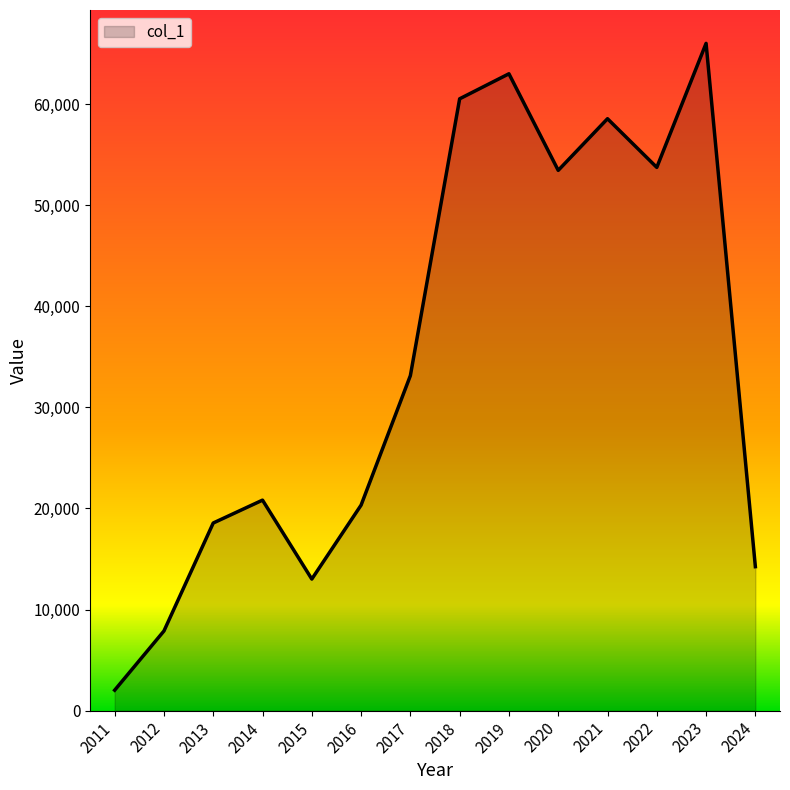

Does the chart have visible grid lines?

No